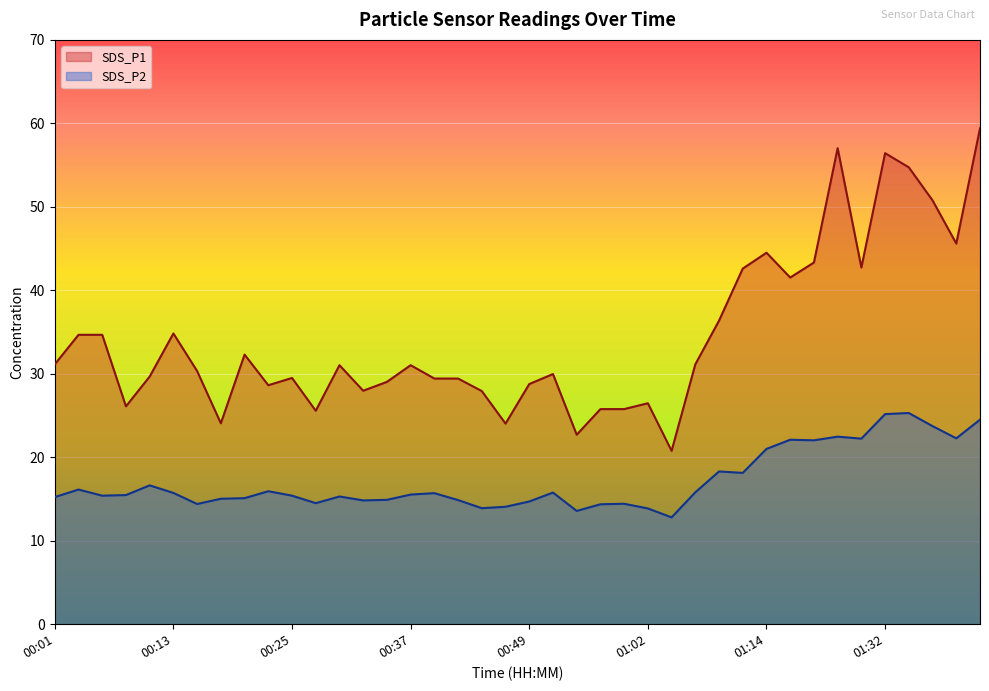

What is the sum of the SDS_P2 values at 00:42 and 01:21?

37.3